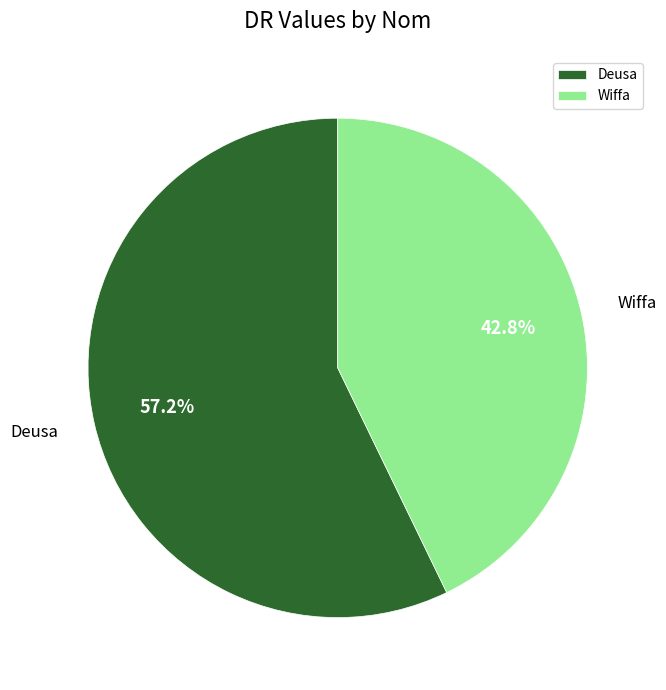

How much of the chart is everything except Wiffa?

57.2%